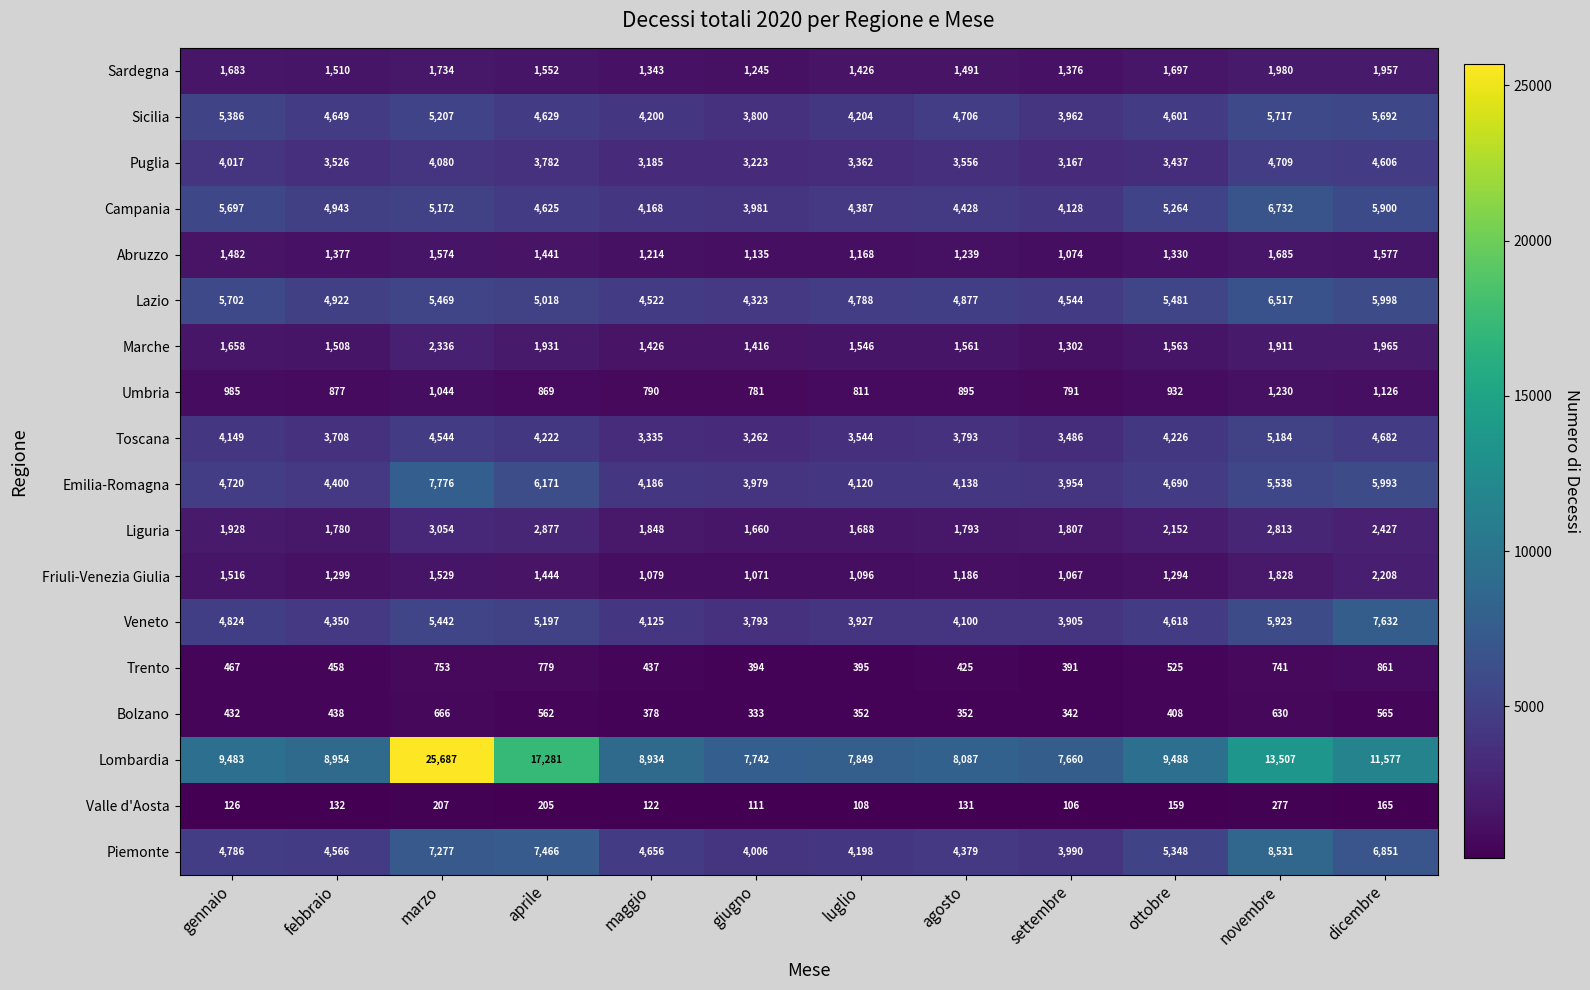

At how many categories does at least one series exceed 19645?

1